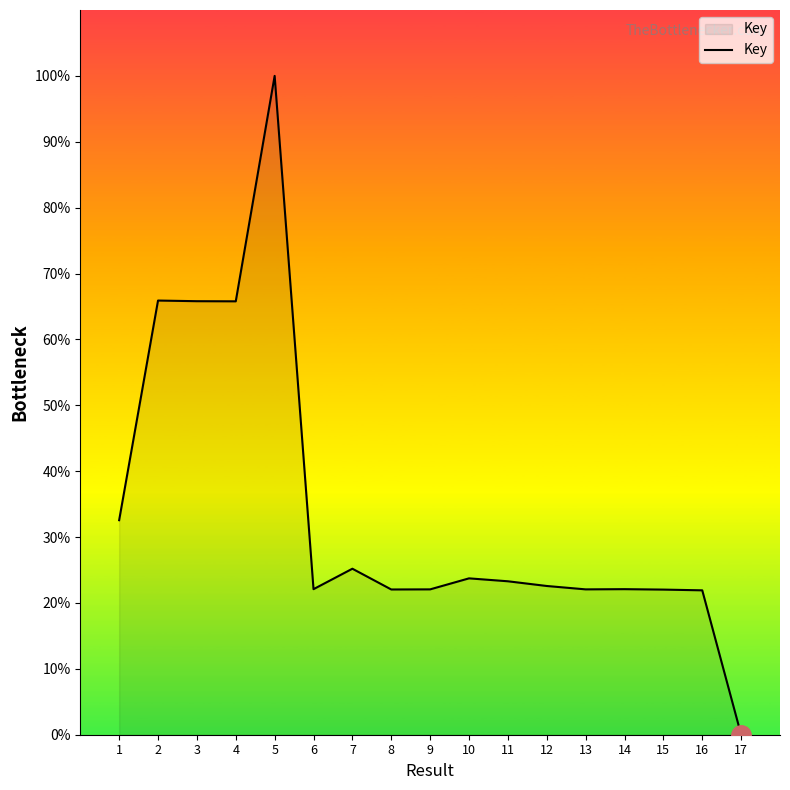

What is the difference between the maximum and minimum values?

100.0